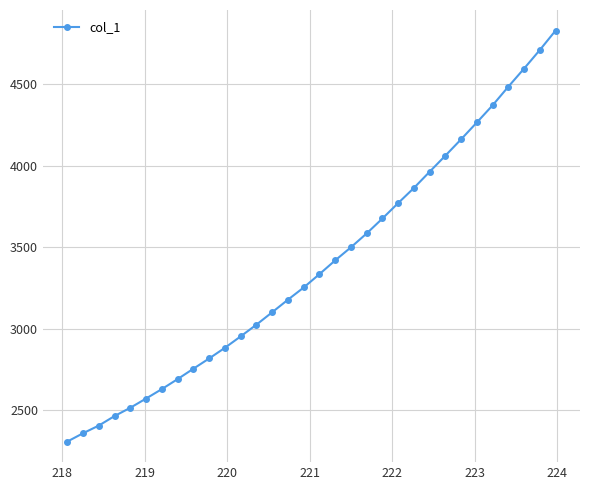

Is this an area chart (filled region under the line)?

No